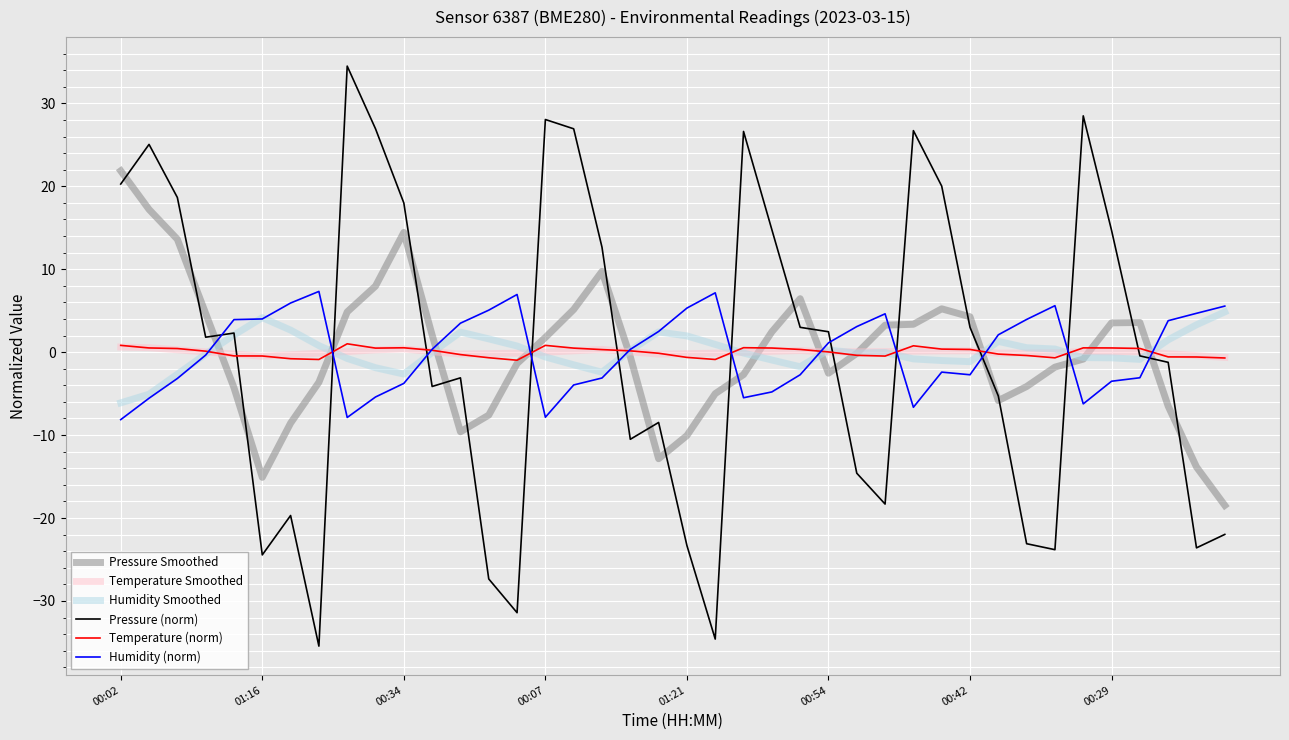

Which series has the widest spread of values?

Pressure (norm)